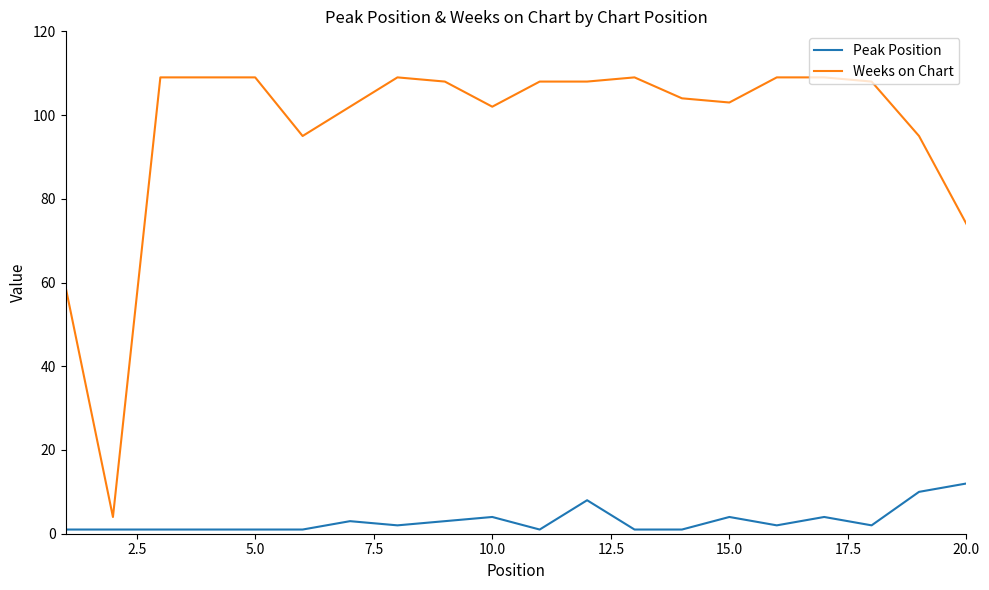

True or false: Peak Position and Weeks on Chart intersect in this chart.

False